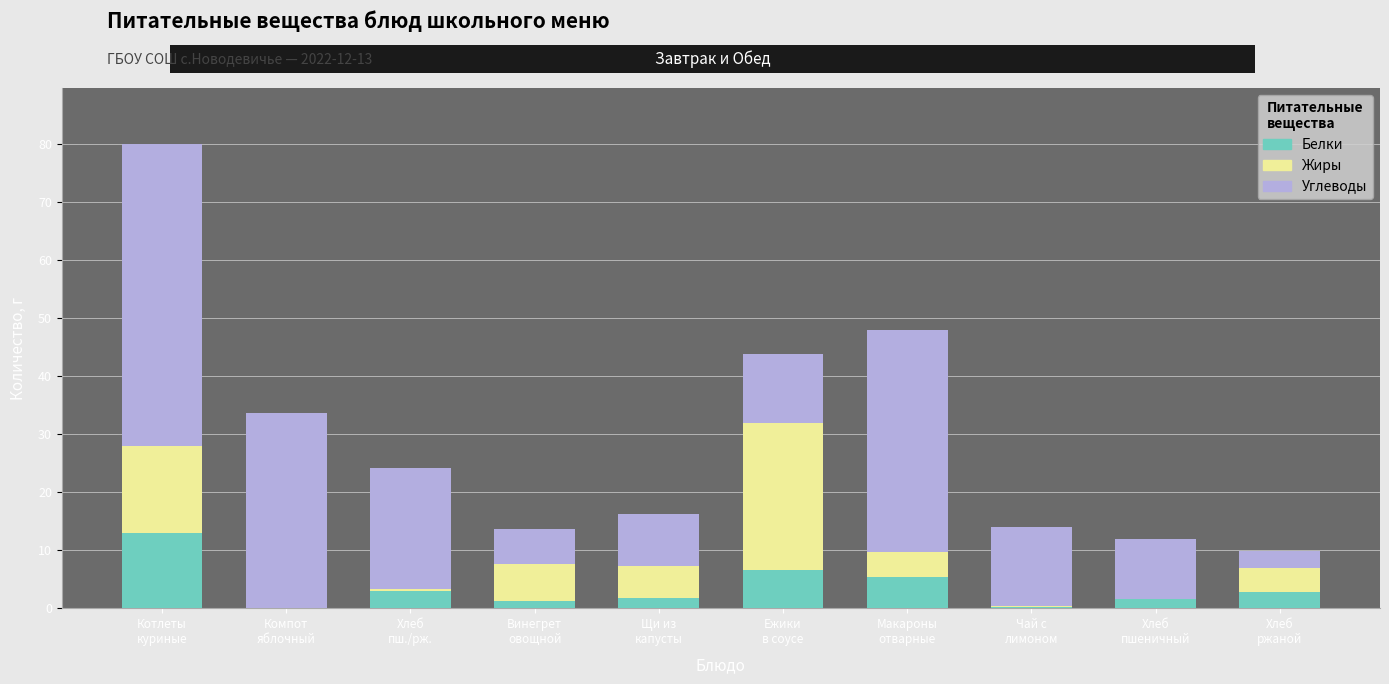

What is the highest value of the Белки series?

13.0